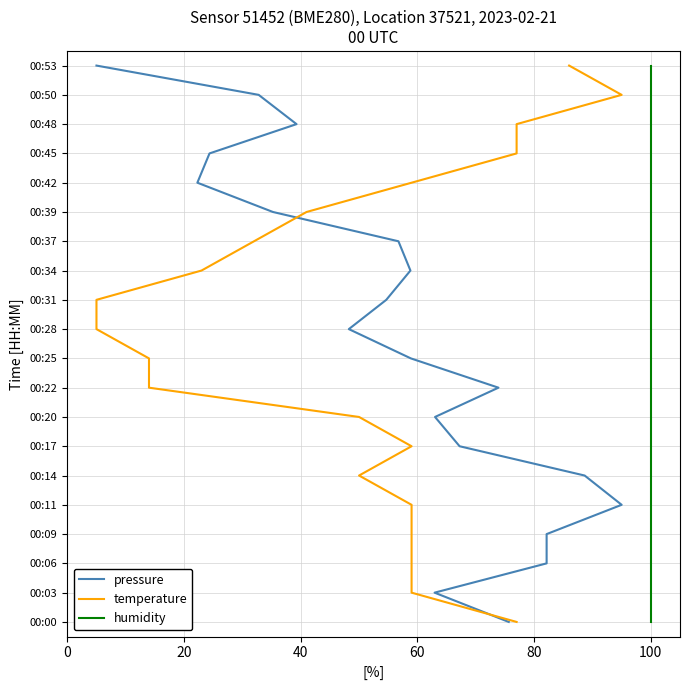

Does the chart display data point markers on the line(s)?

No